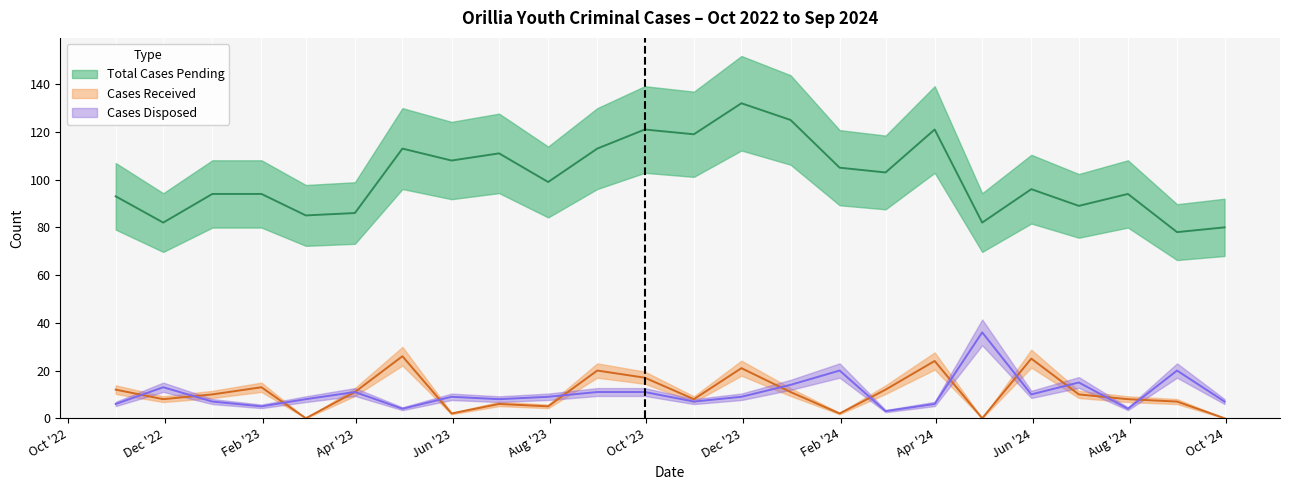

Where is the first local maximum for Cases Received?

2023-01-31